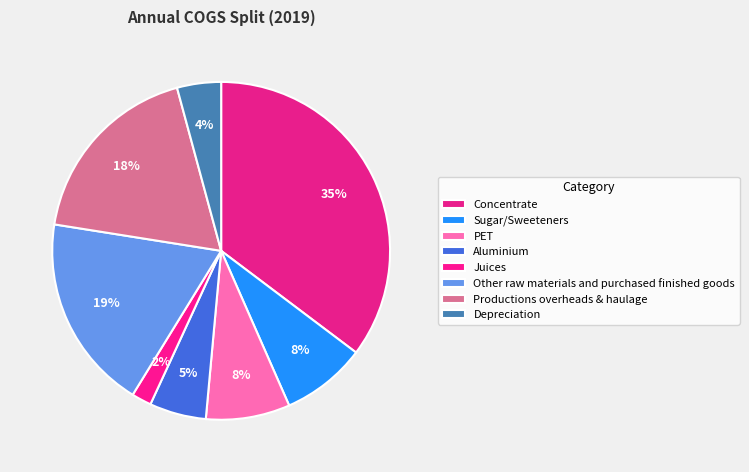

True or false: Other raw materials and purchased finished goods accounts for 19% of the total.

True